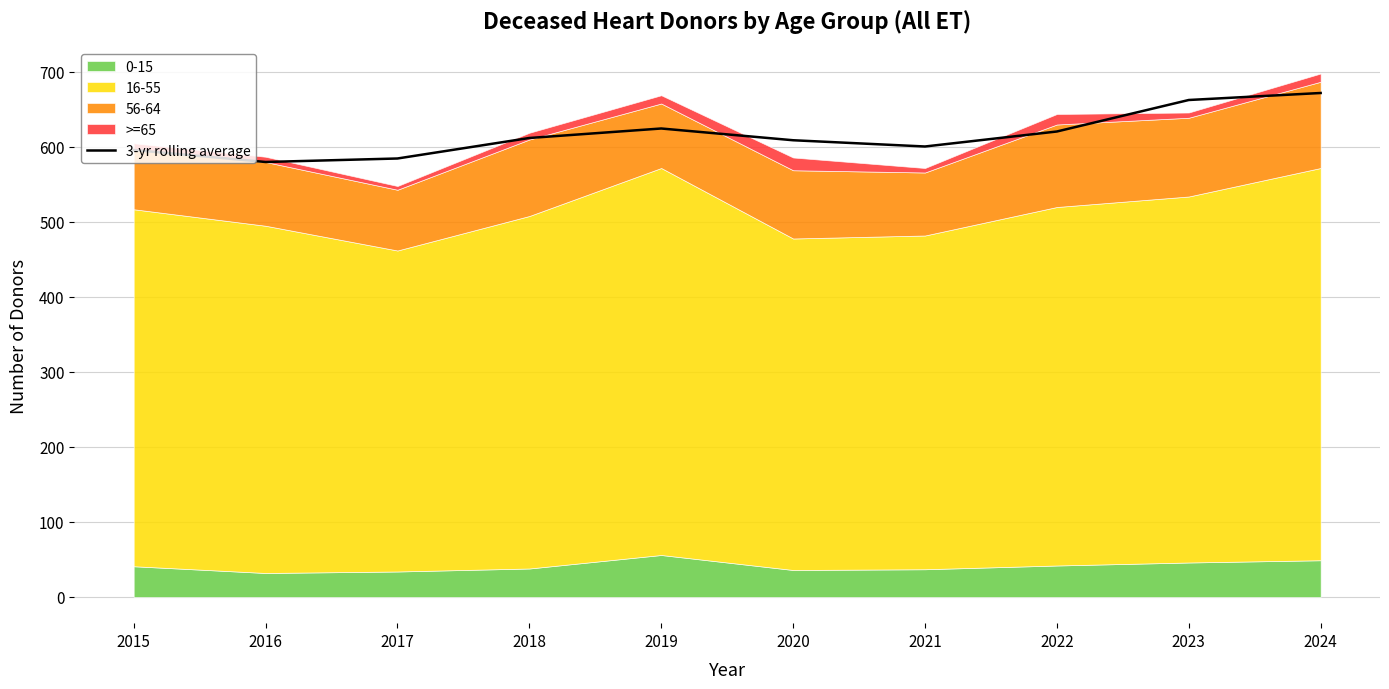

What is the greatest value displayed?

672.0